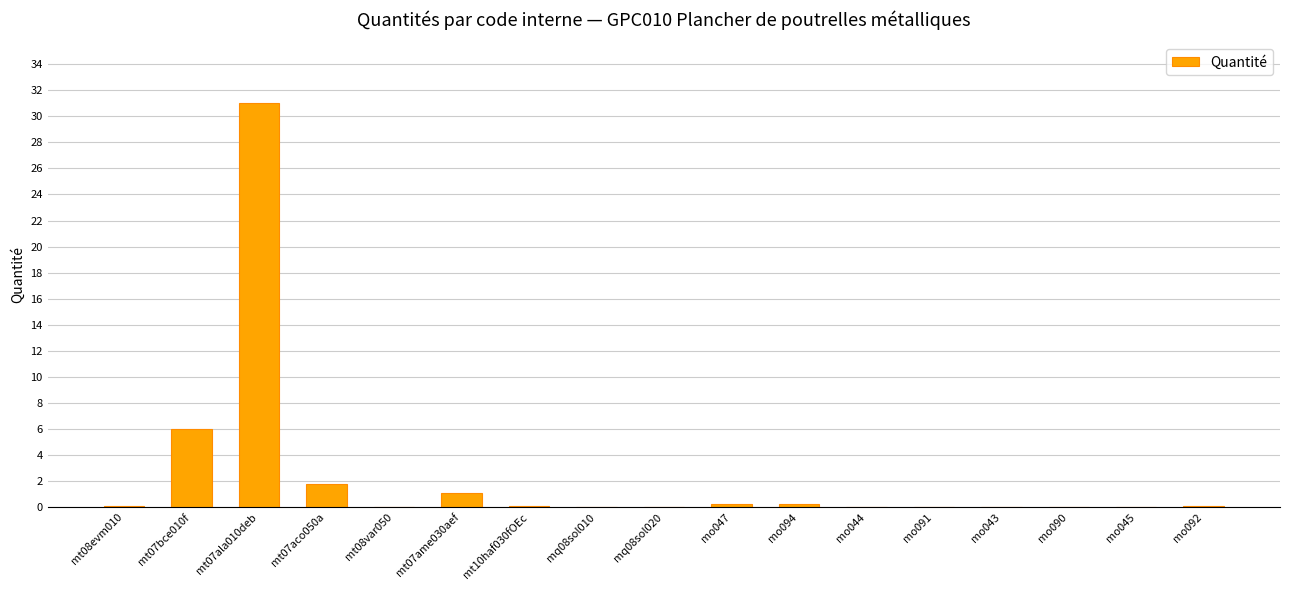

The chart shows a value of 0.1 at mo091. True or false?

True